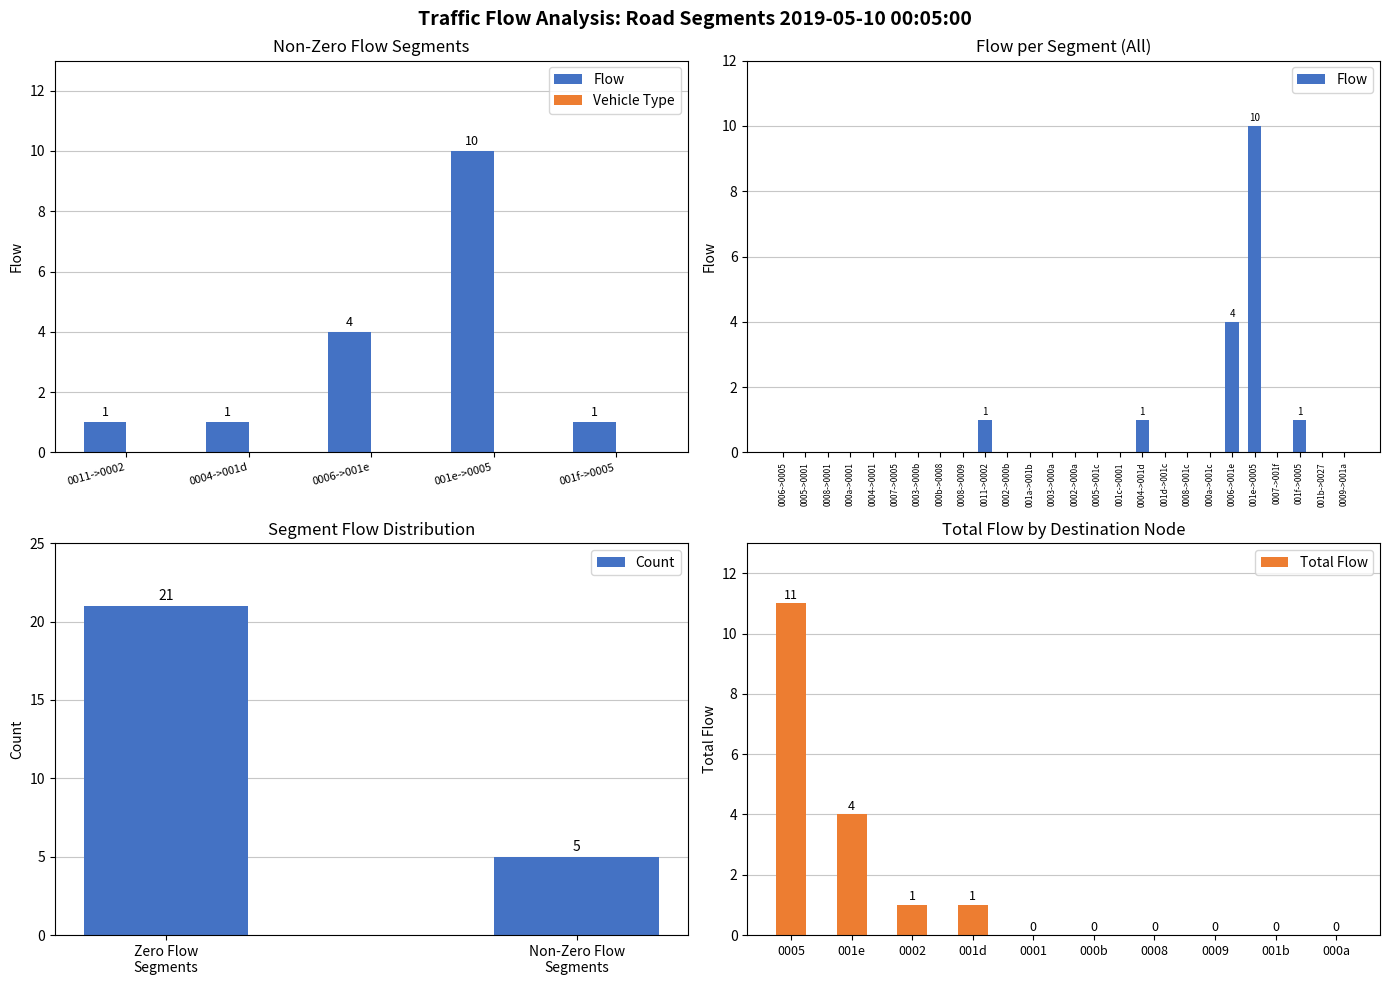

What is the difference between the maximum and minimum values?

10